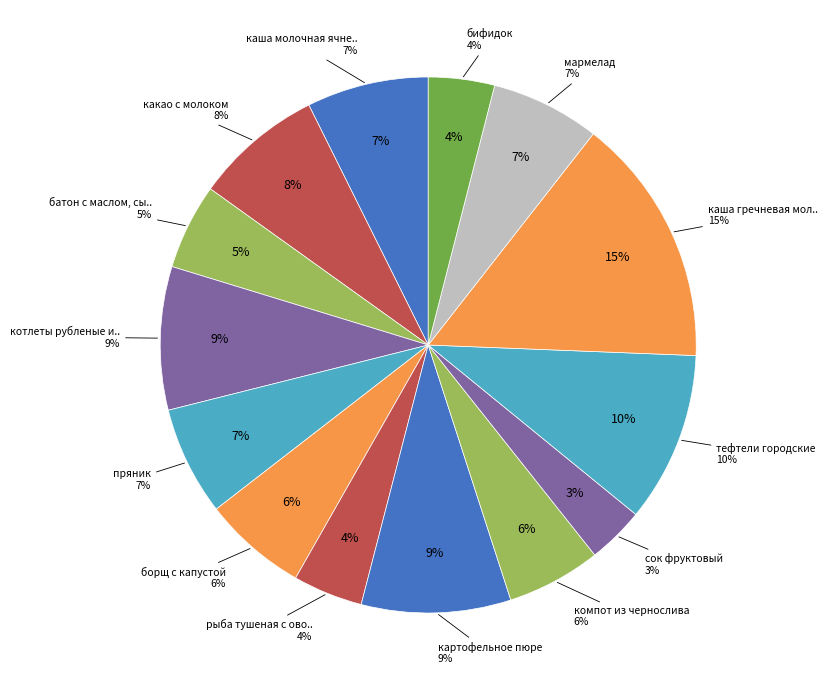

What is the smallest slice in the pie chart?

сок фруктовый